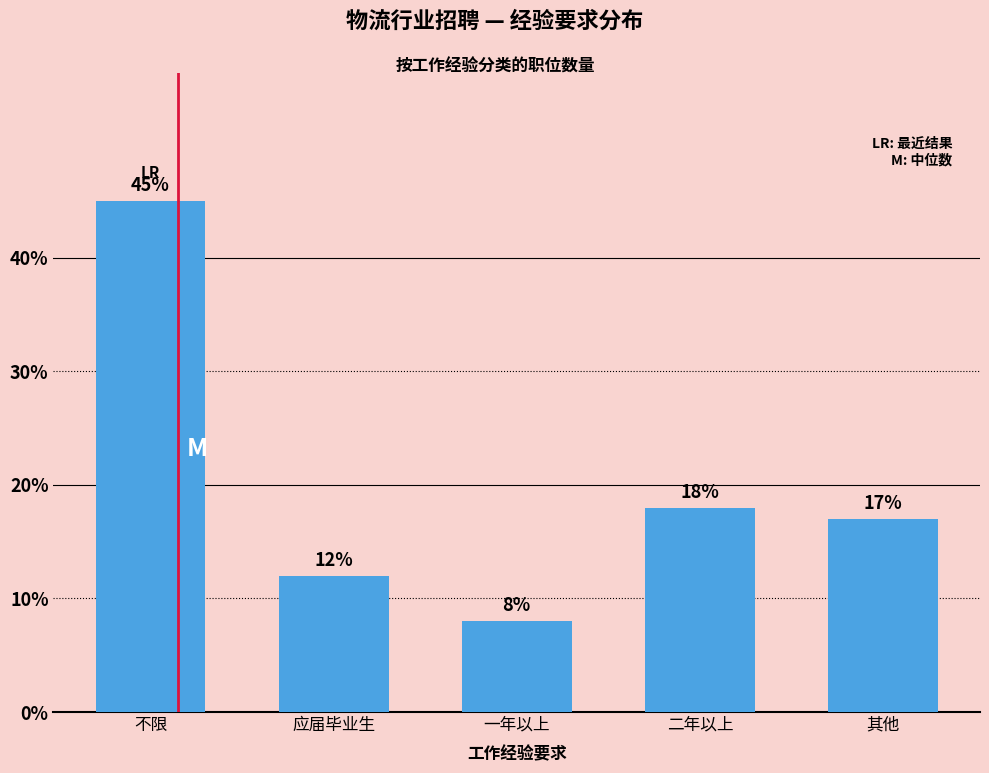

What is the difference between the maximum and second lowest values?

33